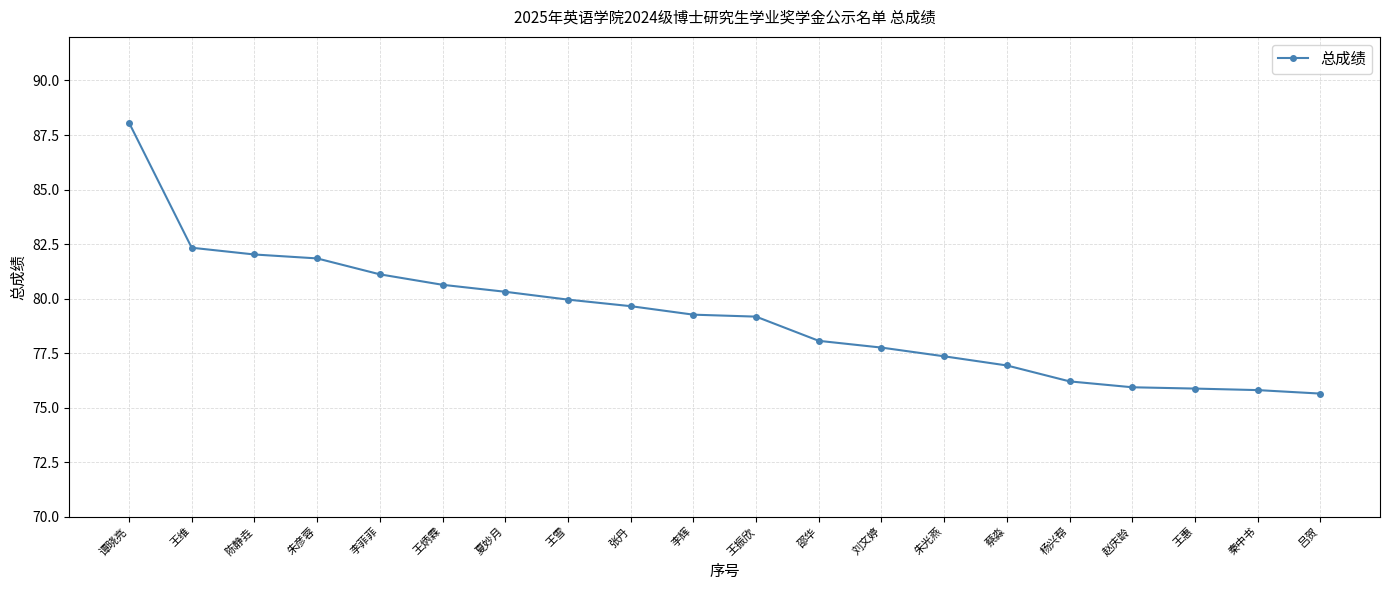

Read the value at 朱彦蓉.

81.8